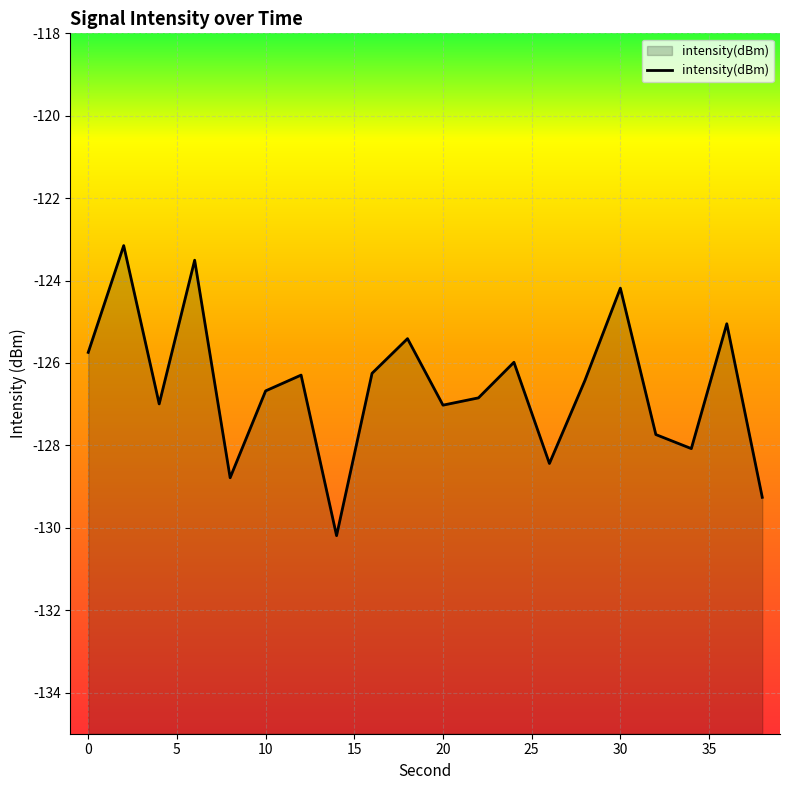

The chart shows a value of -126.7 at 10. True or false?

True